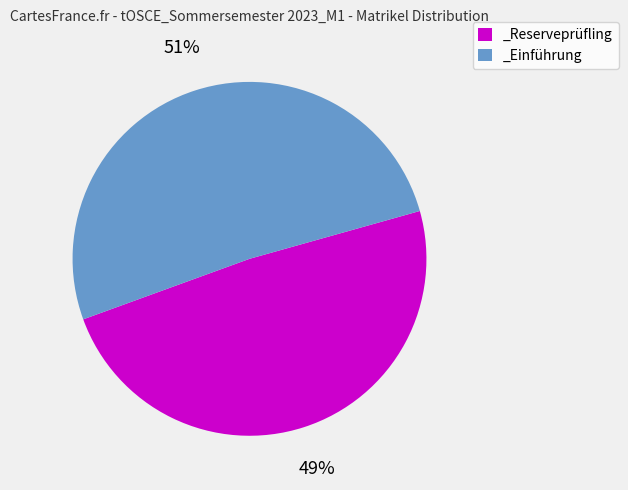

True or false: _Reserveprüfling accounts for 49% of the total.

True